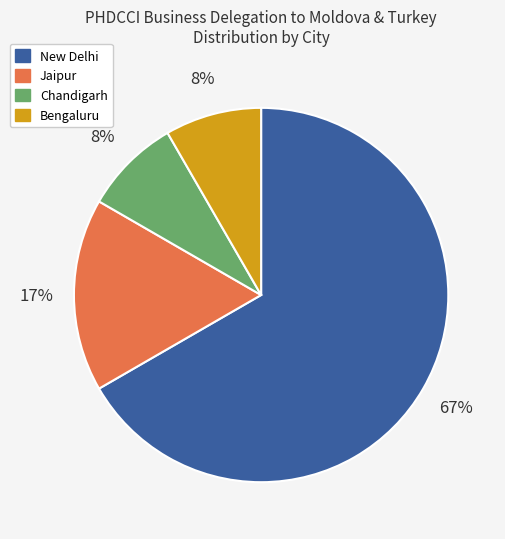

Is the sum of Chandigarh and New Delhi greater than half?

Yes